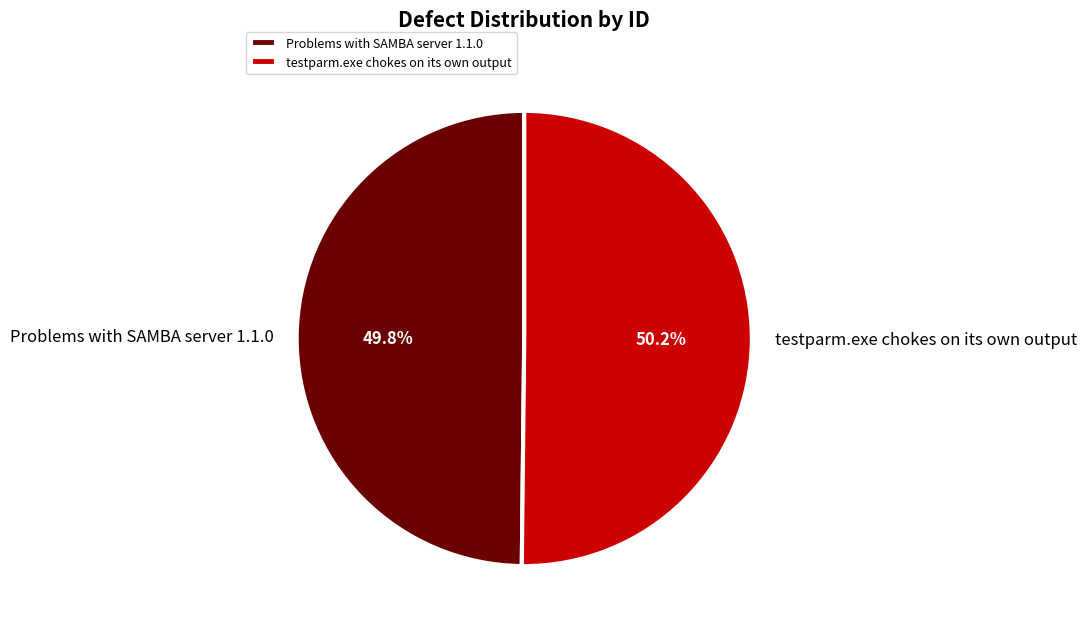

Is there a majority slice in this chart?

Yes